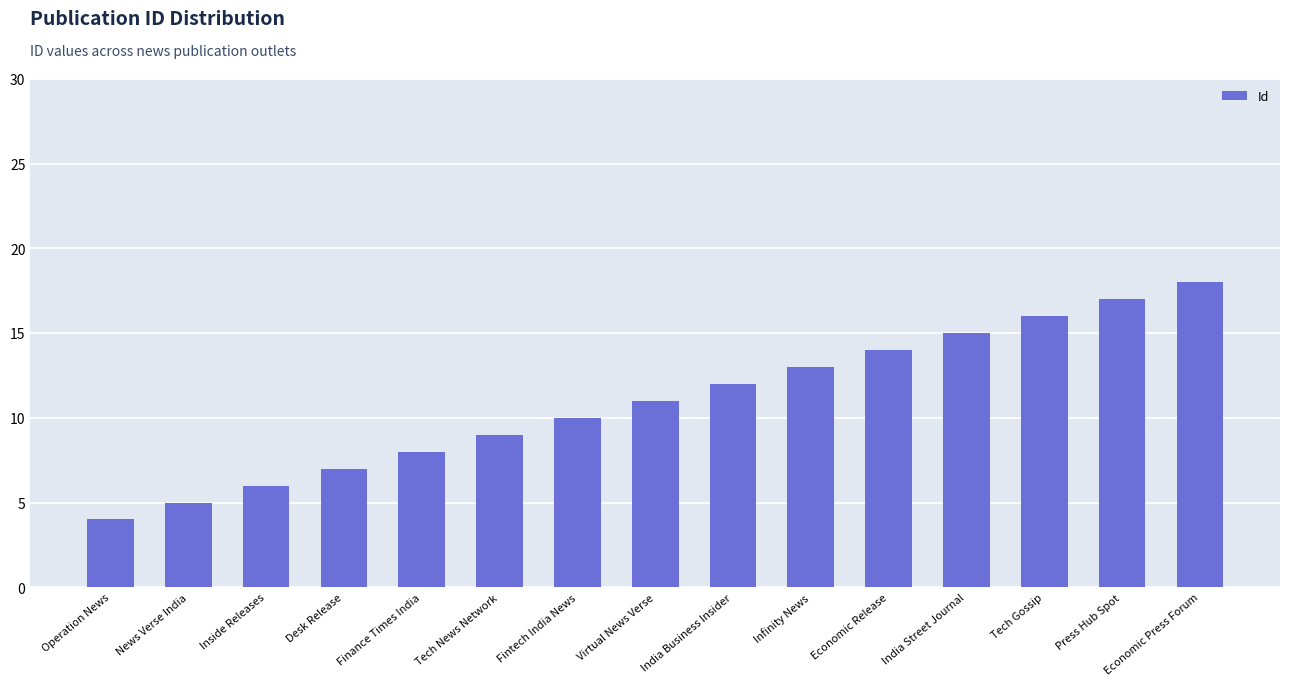

What is the ratio of the value at News Verse India to the value at Finance Times India?

0.6